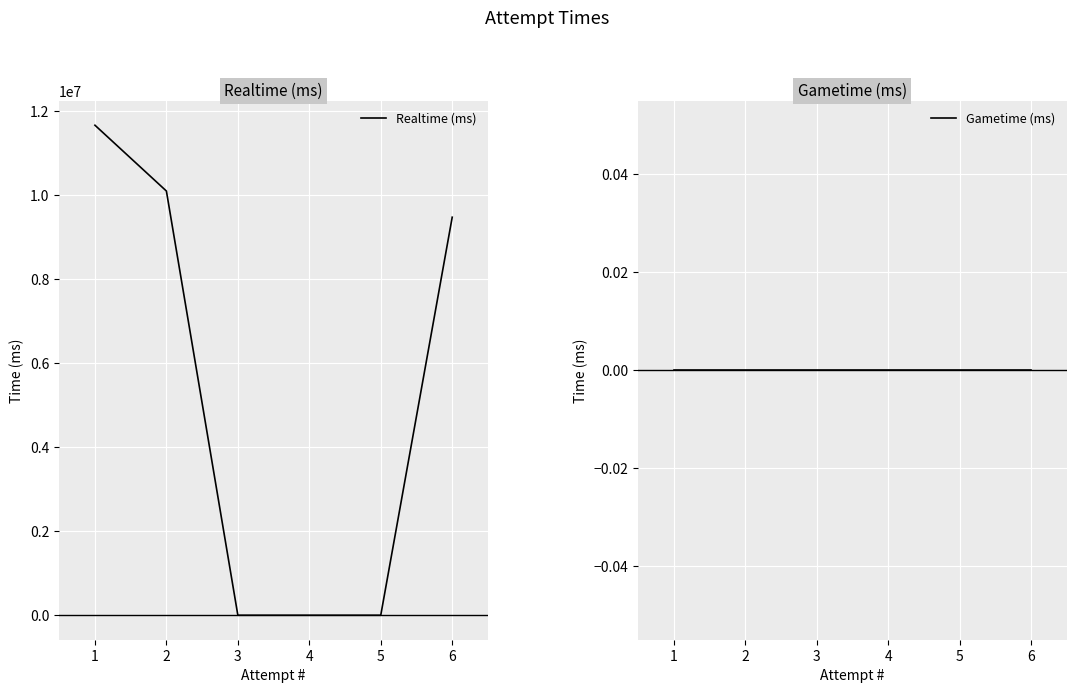

How many data points in Realtime (ms) are less than 9479452?

3